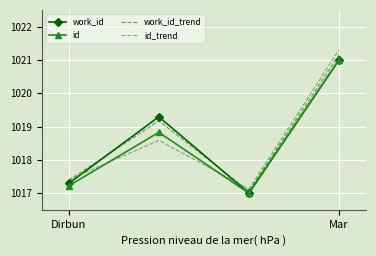

Which series has the widest spread of values?

id_trend